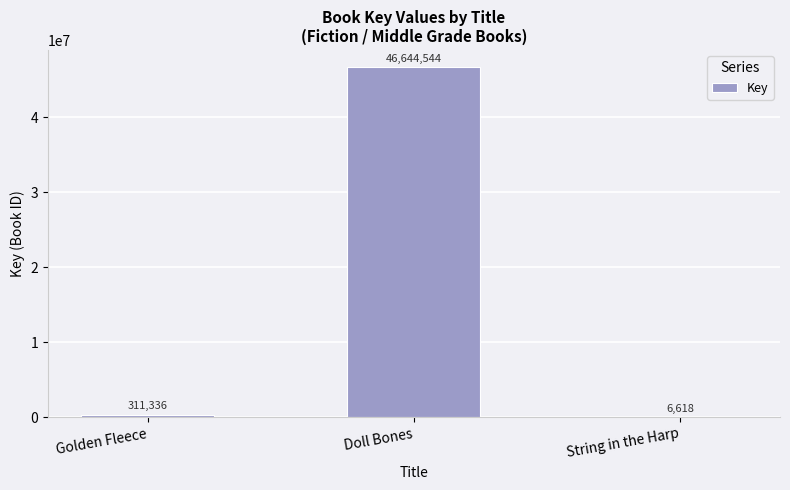

True or false: the data shows 6618 at String in the Harp.

True